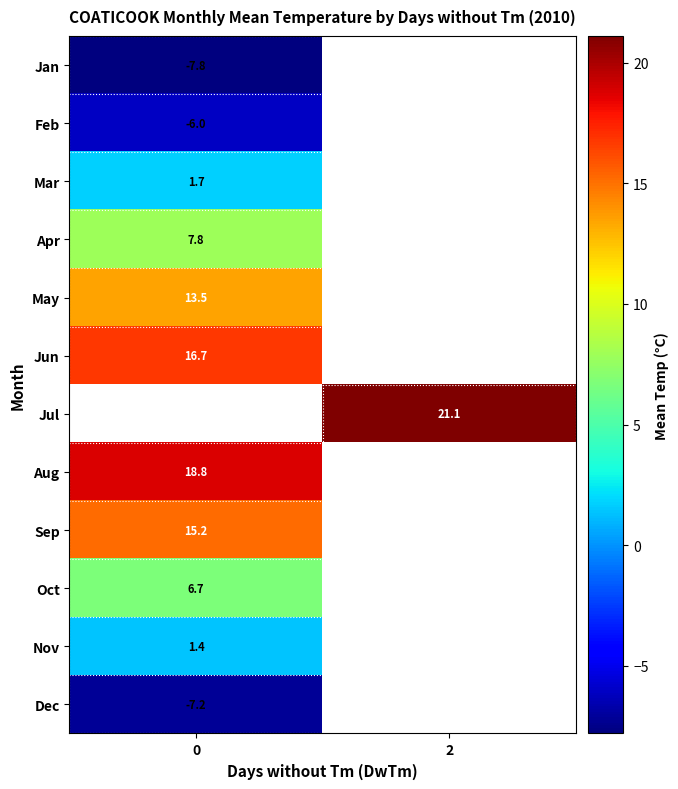

The May series shows 13.5 at 0. True or false?

True